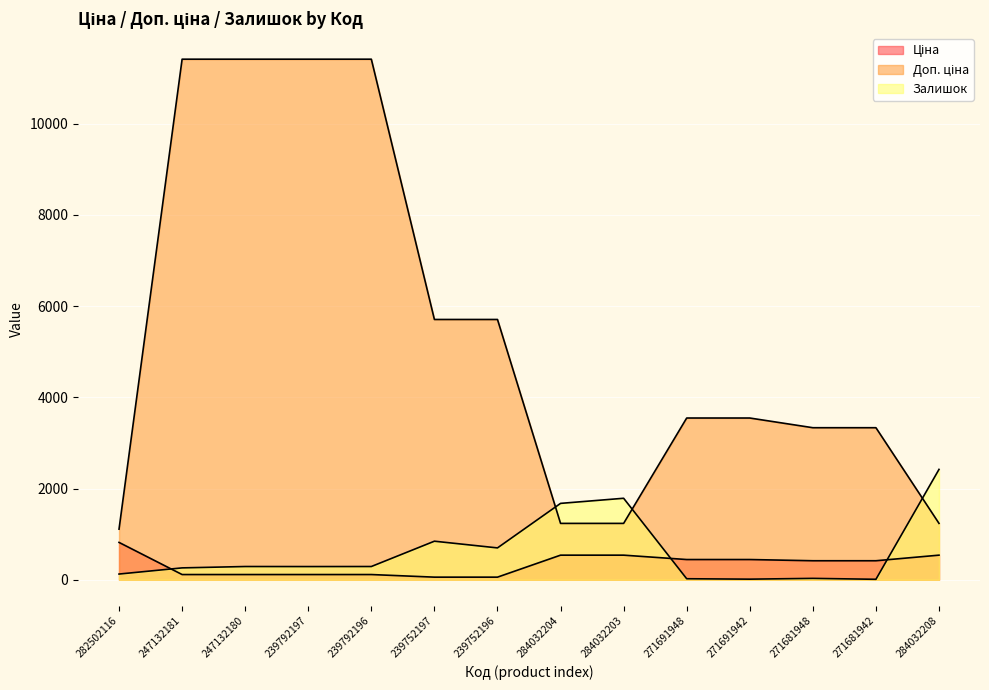

What is the value of the Доп. ціна point at the 4th from the left?

11410.0